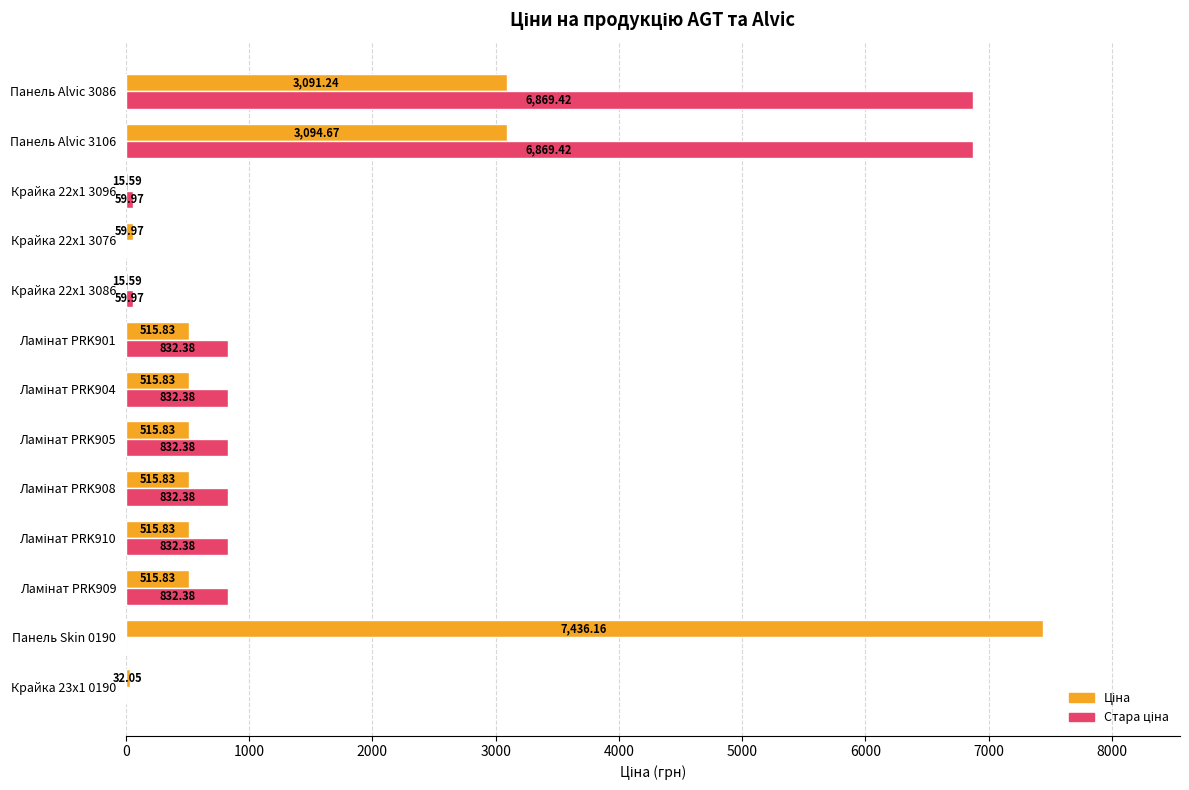

What is the average value of the Ціна series?

1295.4